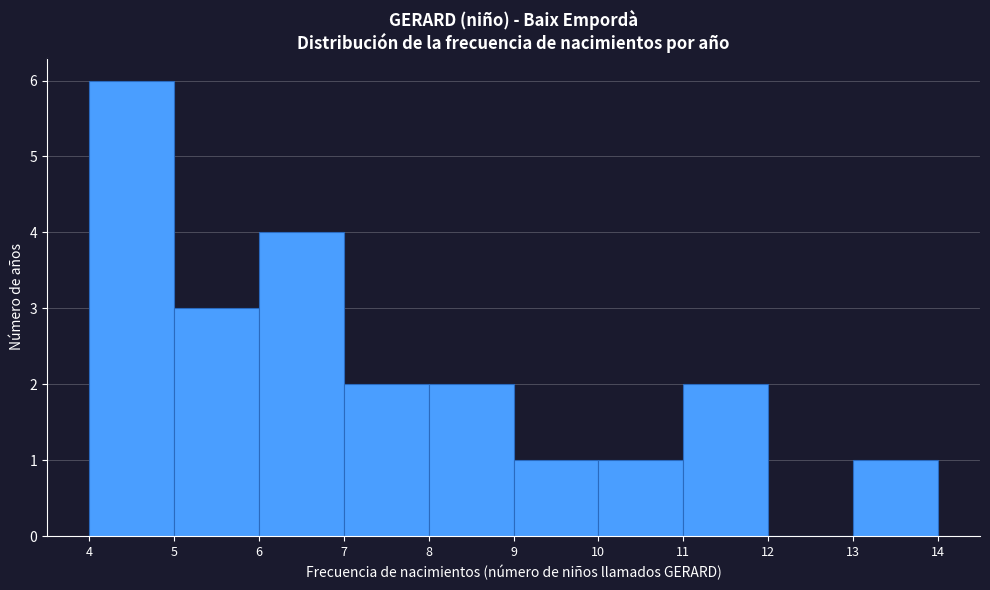

How tall is the bar that spans 8 to 9 on the x-axis? The values are not printed on the chart, so give them approximately, as read against the axis.

2